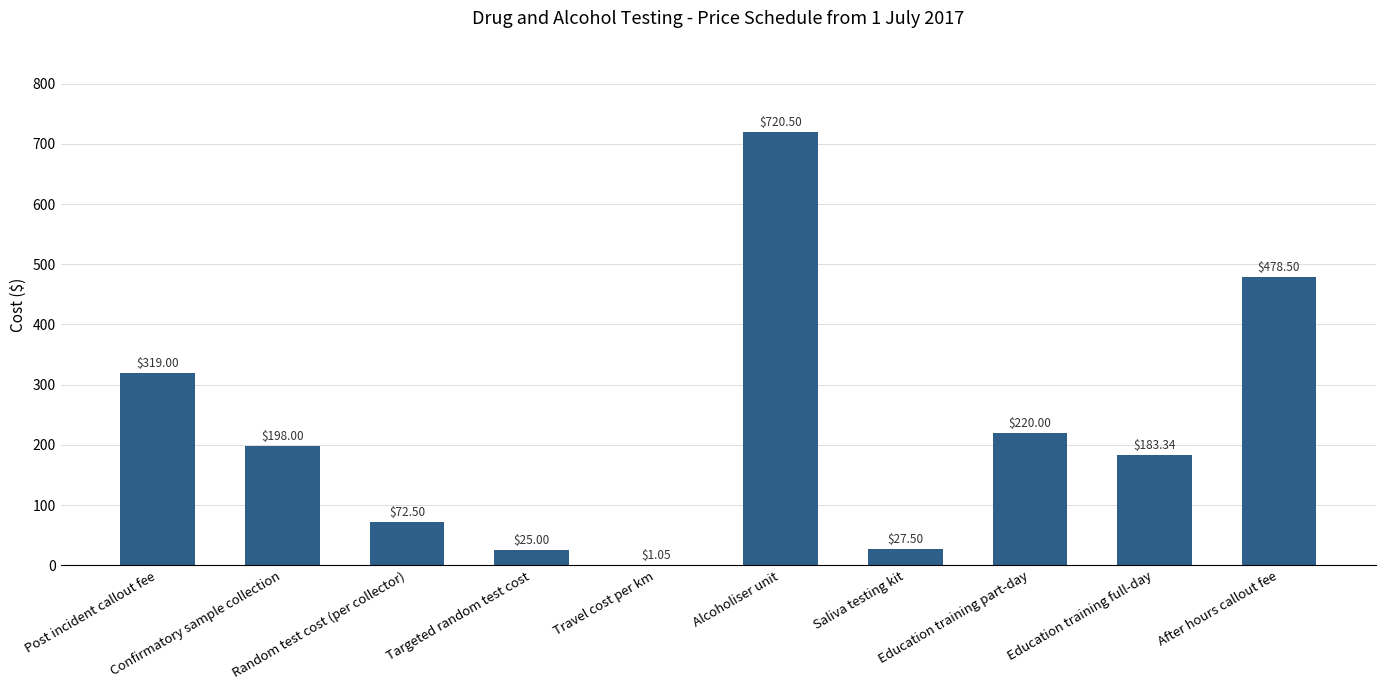

Are the bars horizontal?

No